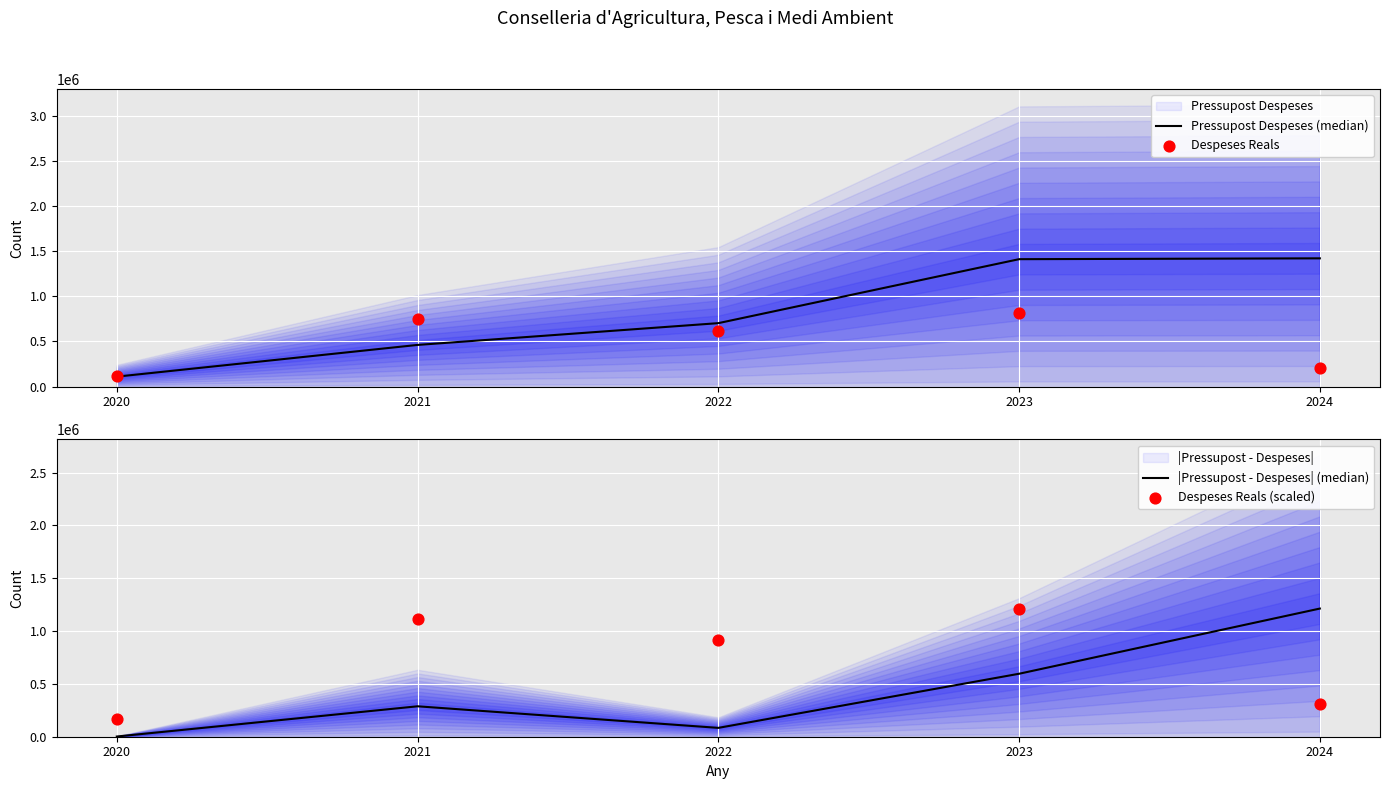

At how many categories does at least one series exceed 613629?

4